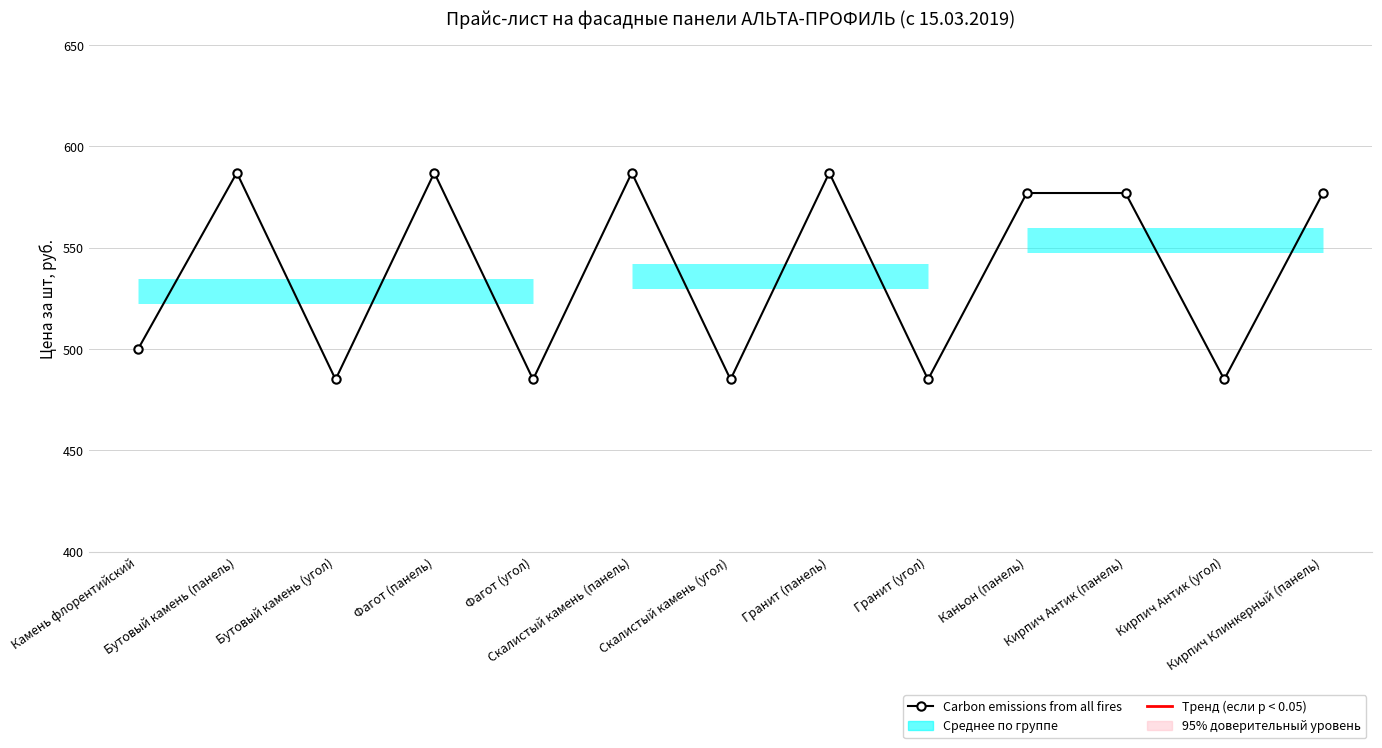

What is the value of the 13th point from the left?

577